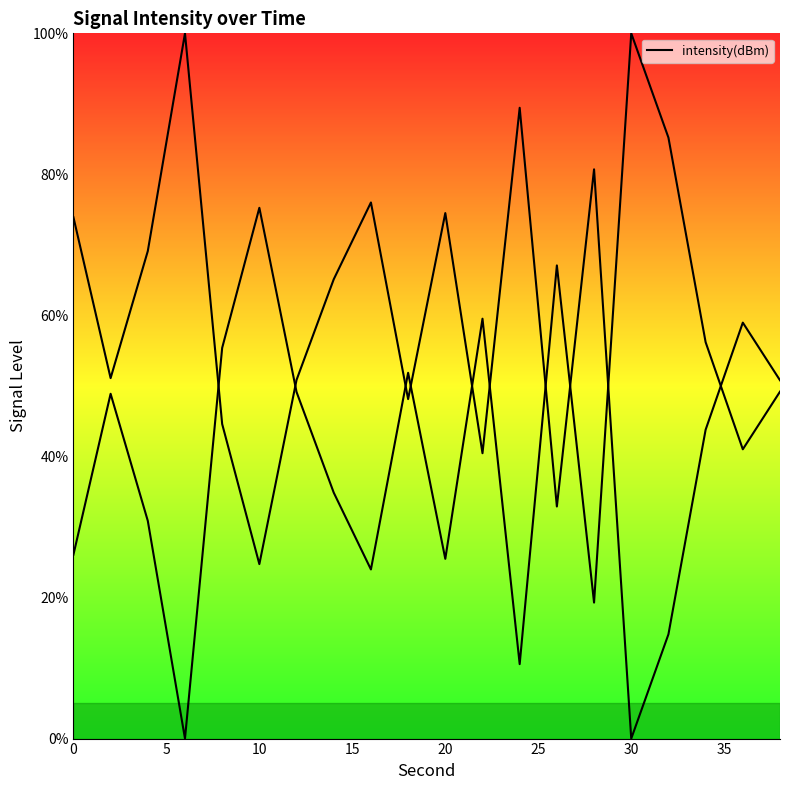

The value at 14 is 6.1. True or false?

False